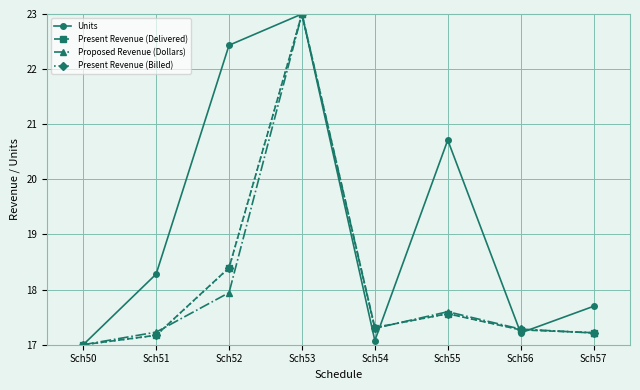

Reading left to right, transcribe all the data shown in this chart.

Units: Sch50=17.0	Sch51=18.3	Sch52=22.4	Sch53=23.0	Sch54=17.1	Sch55=20.7	Sch56=17.2	Sch57=17.7
Present Revenue (Delivered): Sch50=17.0	Sch51=17.2	Sch52=18.4	Sch53=23.0	Sch54=17.3	Sch55=17.6	Sch56=17.3	Sch57=17.2
Proposed Revenue (Dollars): Sch50=17.0	Sch51=17.2	Sch52=17.9	Sch53=23.0	Sch54=17.3	Sch55=17.6	Sch56=17.3	Sch57=17.2
Present Revenue (Billed): Sch50=17.0	Sch51=17.2	Sch52=18.4	Sch53=23.0	Sch54=17.3	Sch55=17.6	Sch56=17.3	Sch57=17.2